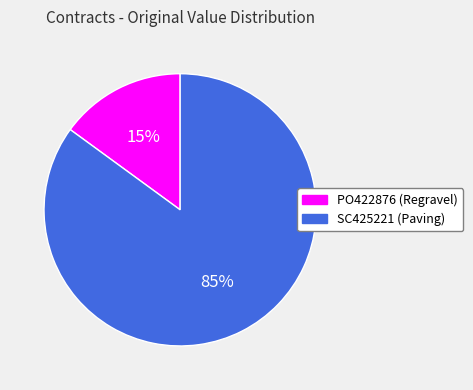

Combined, do PO422876 and SC425221 account for over 50%?

Yes